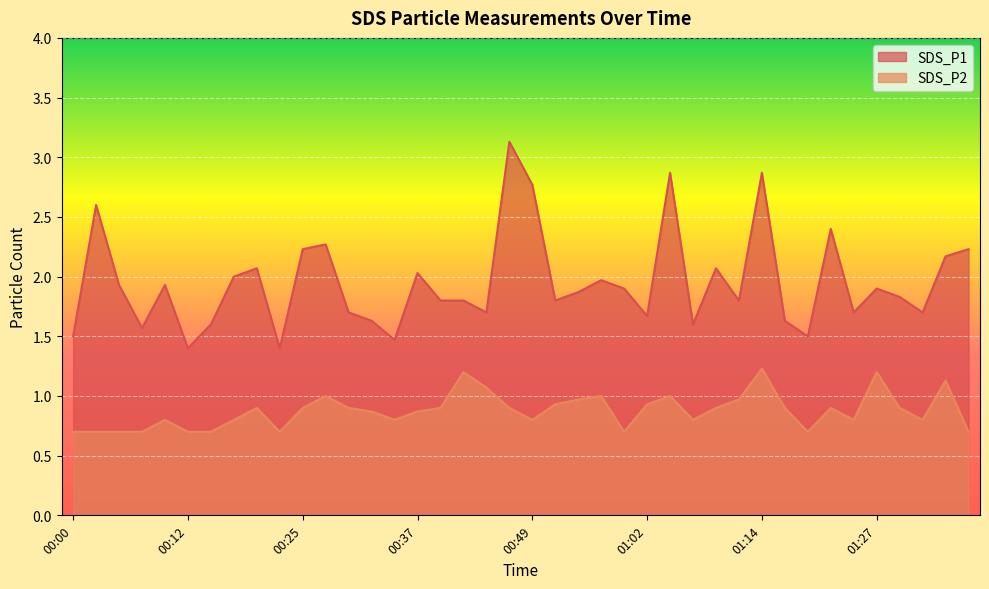

What position from the left is 01:27?

36